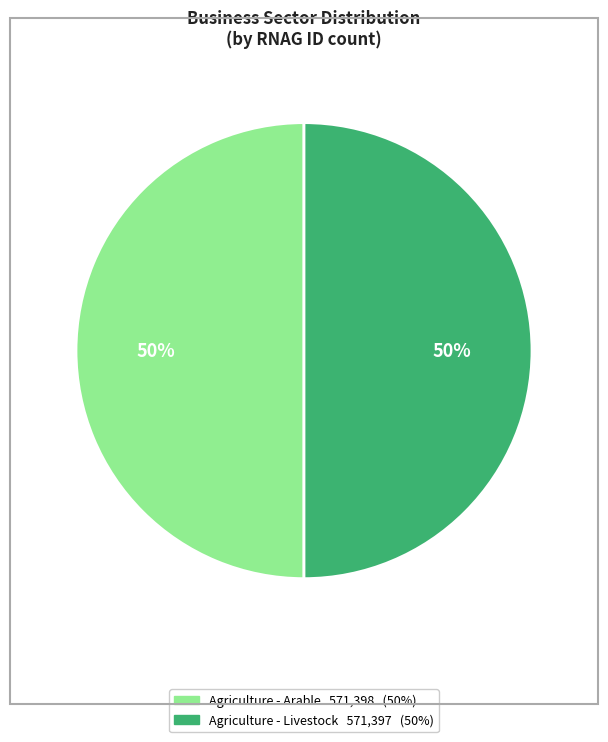

How many slices are in this pie chart?

2